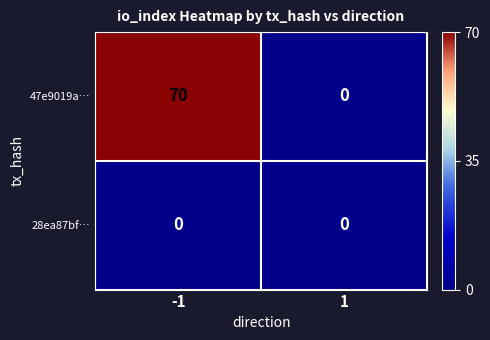

At -1, list the series in order from largest to smallest.

47e9019a…, 28ea87bf…